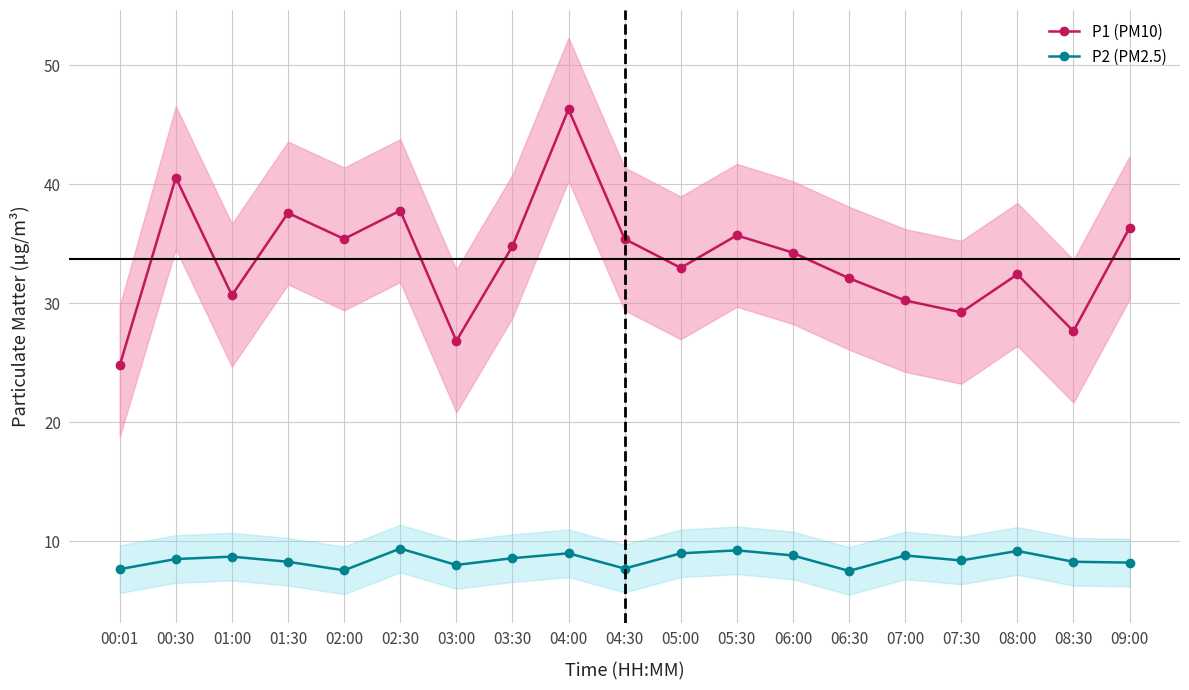

The value of P1 (PM10) at 06:30 is 19.4. True or false?

False